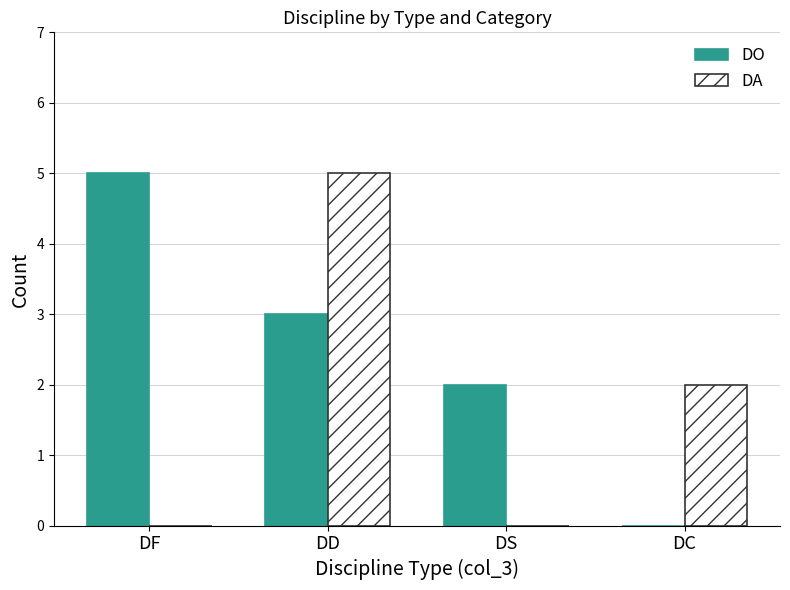

Reading left to right, extract all data points from this chart.

DO: 5	3	2	0
DA: 0	5	0	2